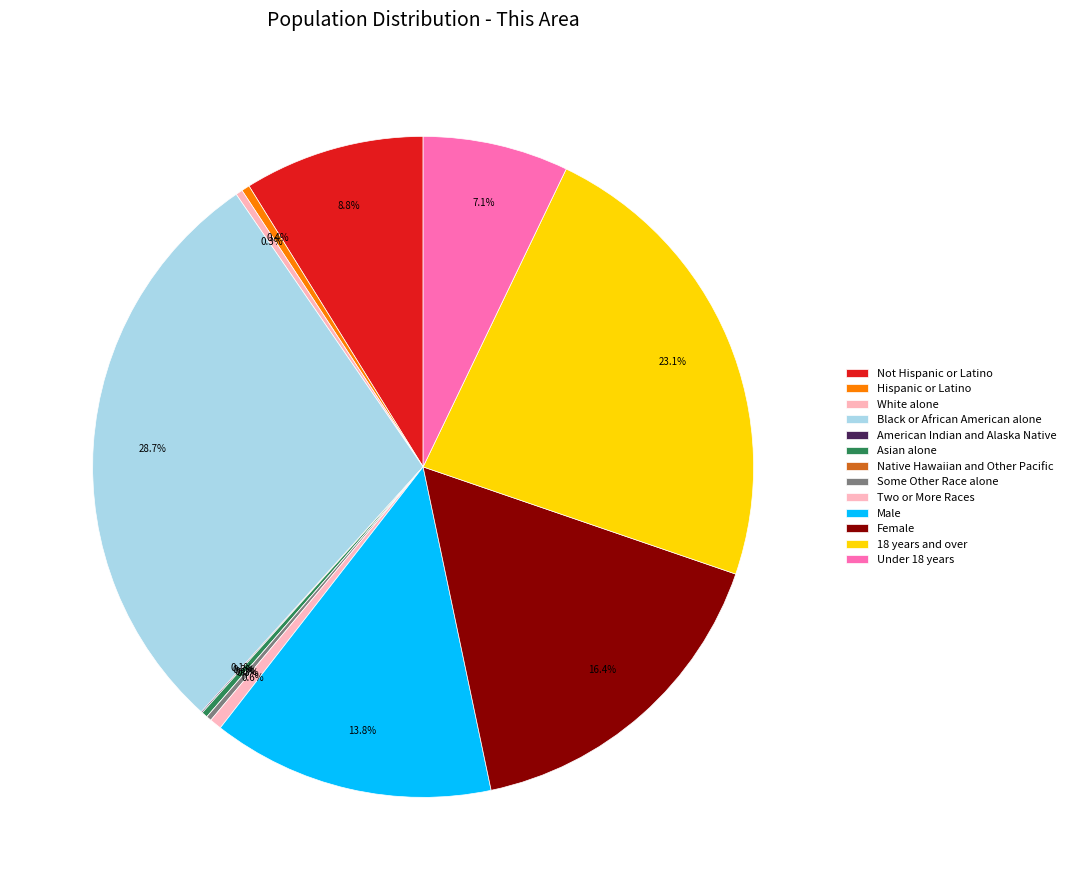

To the nearest percent, what is the difference between the largest and smallest slice percentages?

29%